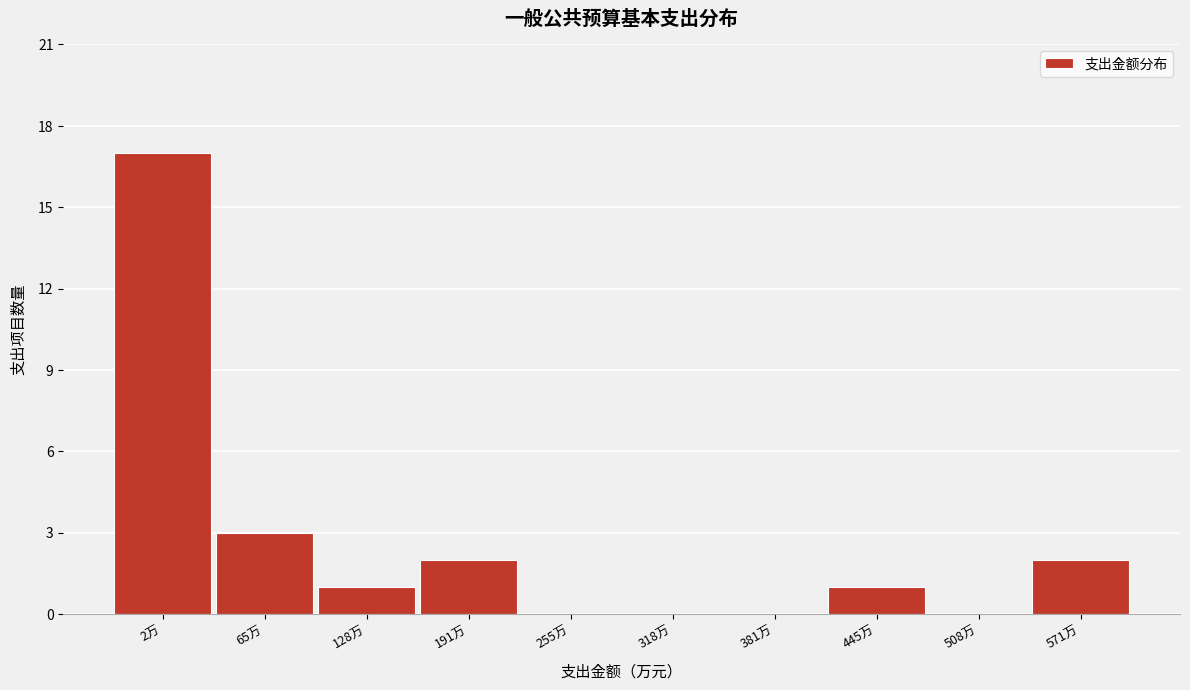

Reading right to left, transcribe all the data shown in this chart.

571万=2	508万=0	445万=1	381万=0	318万=0	255万=0	191万=2	128万=1	65万=3	2万=17